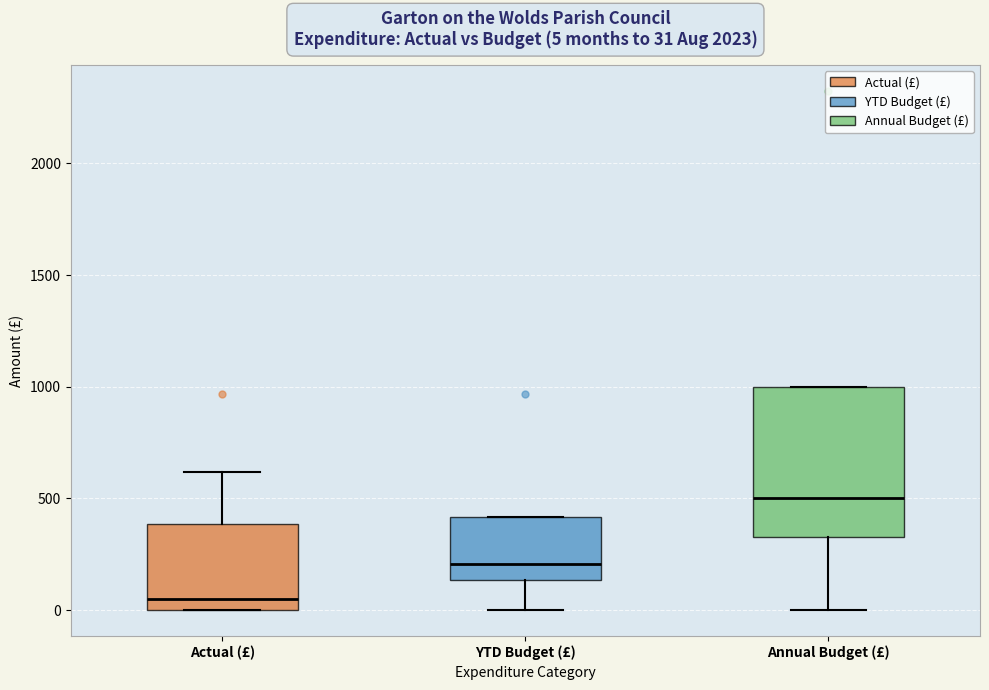

Which box has the highest median line?

Annual Budget (£)